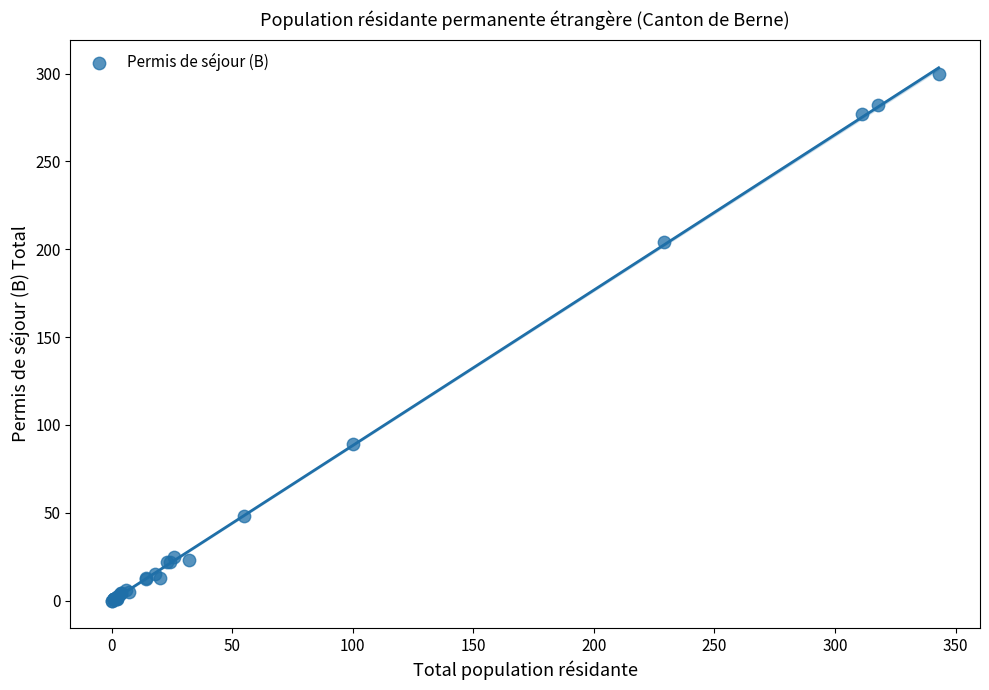

What Y value in the scatter plot is closest to 150?

204